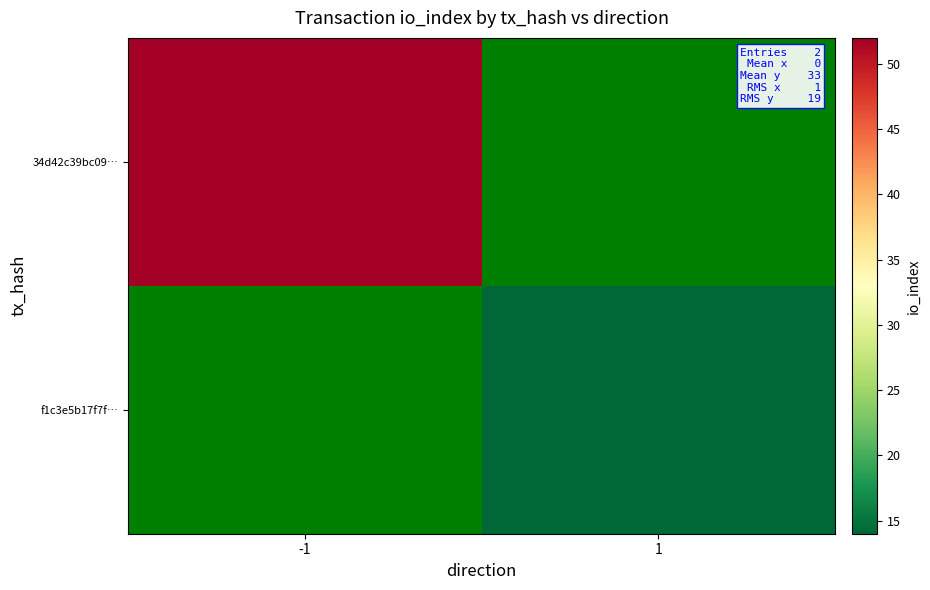

How many categories are shown in the chart?

2